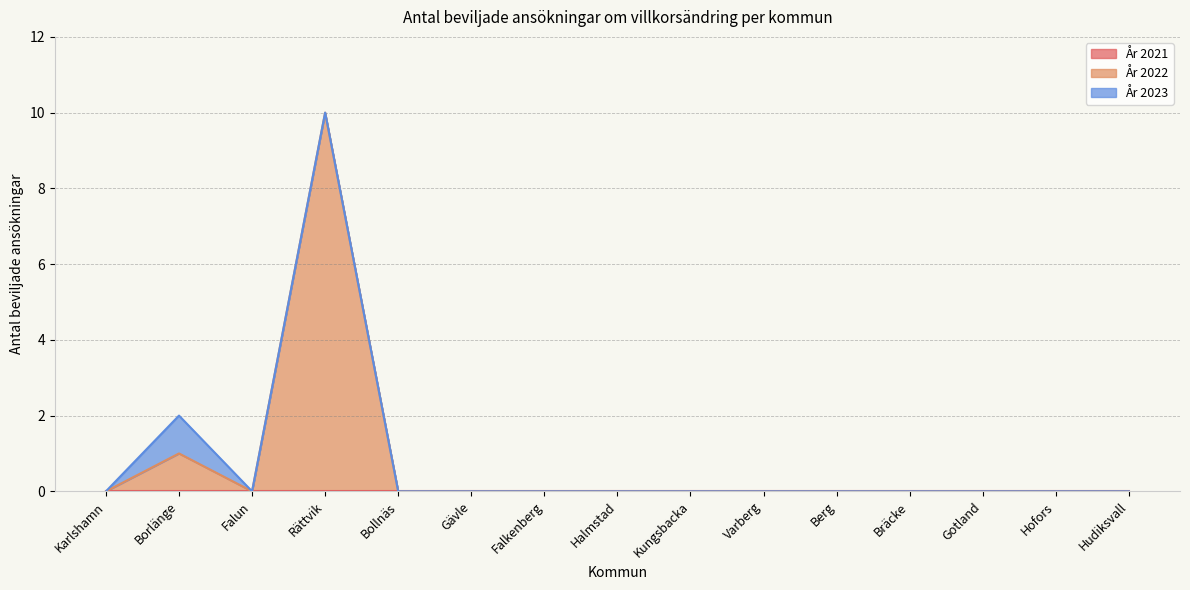

True or false: År 2023 and År 2022 cross at least once.

False